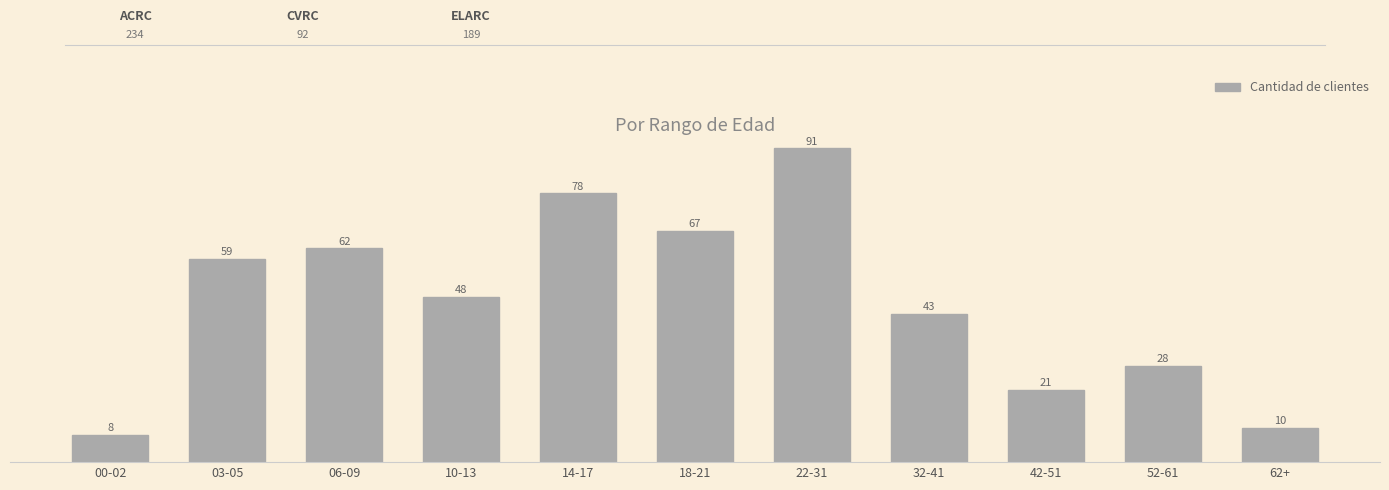

Reading left to right, list all the values displayed in this chart.

8	59	62	48	78	67	91	43	21	28	10